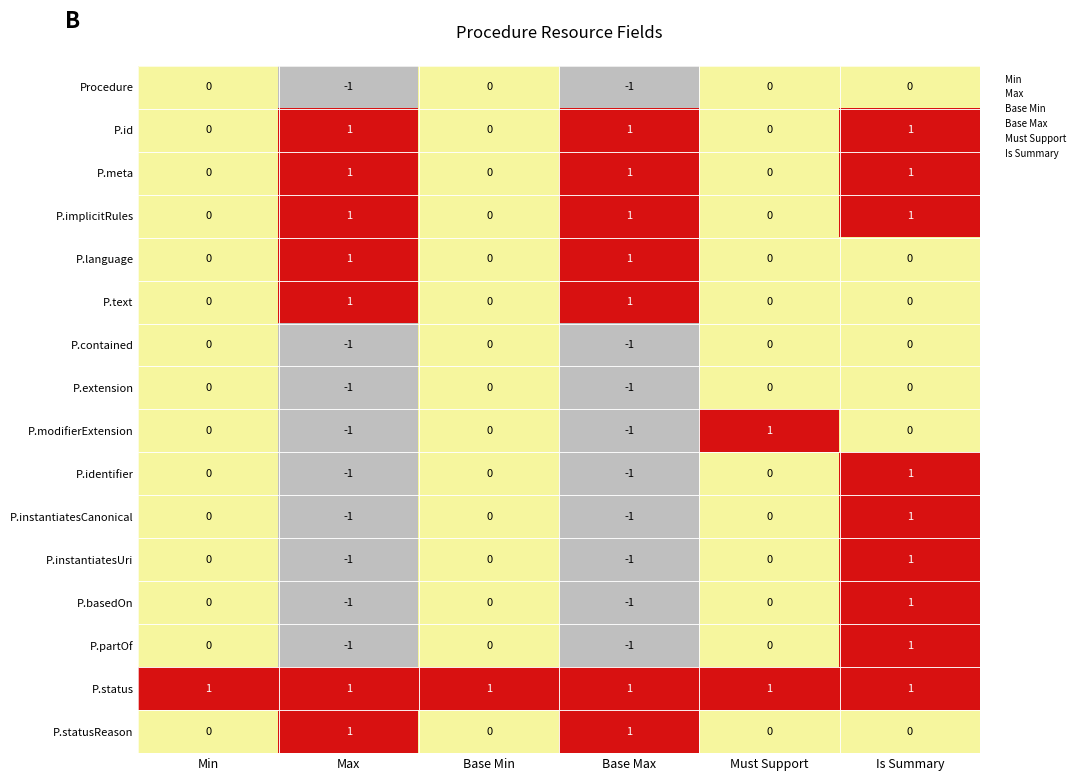

At which label does P.partOf reach its peak?

Is Summary